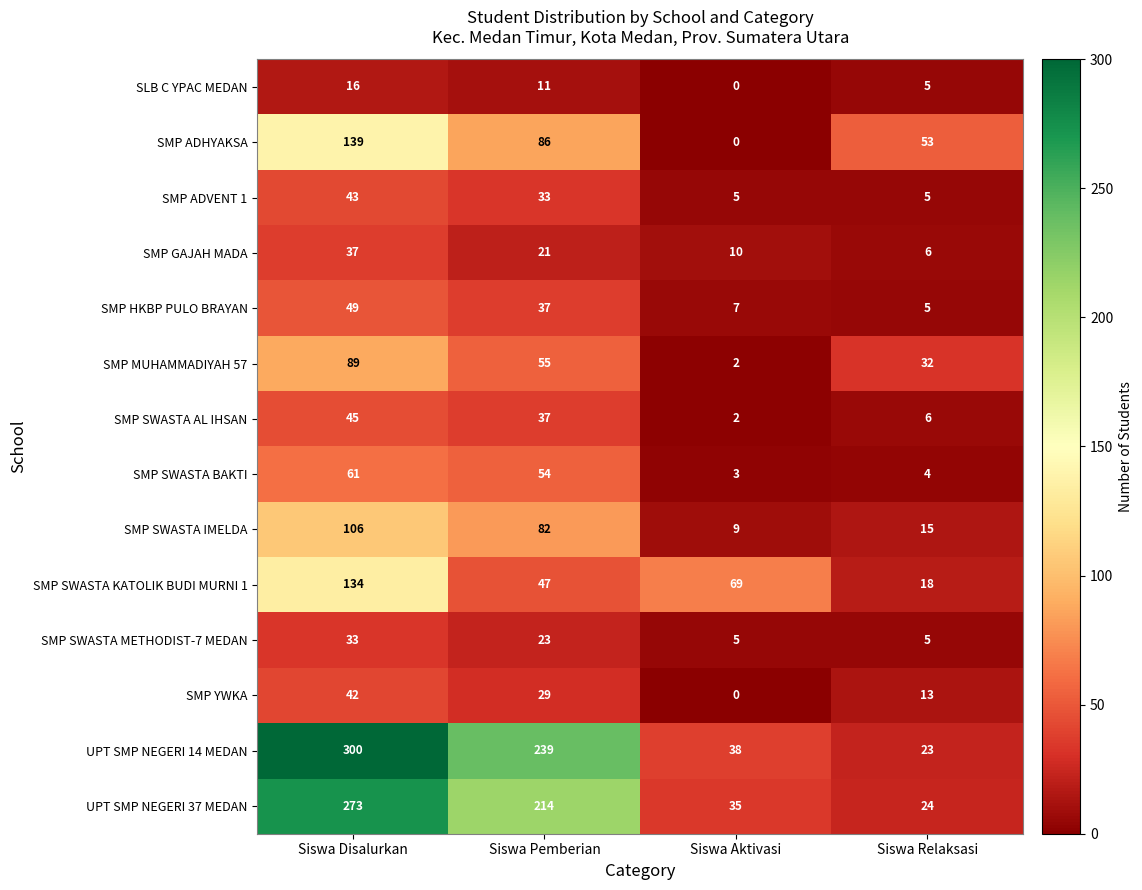

At which category is the sum across all series the highest?

Siswa Disalurkan